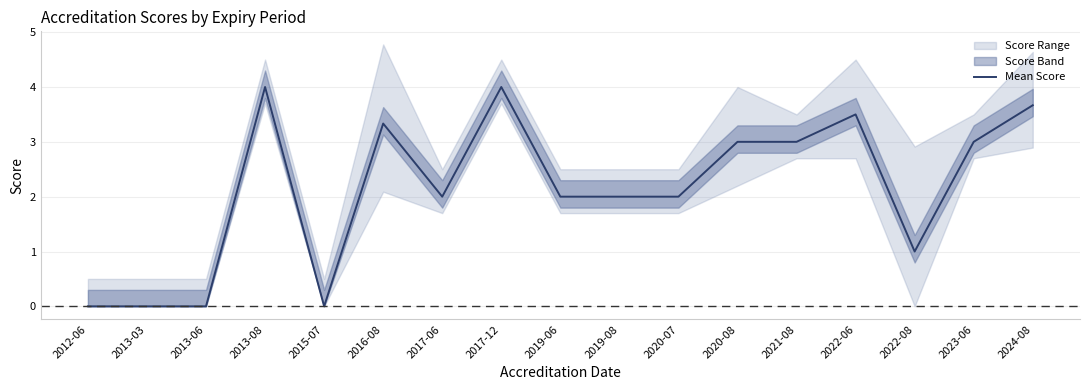

The chart shows a value of 3.0 at 2021-08. True or false?

True